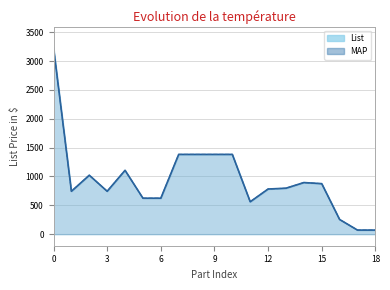

List the series in order of their peak value, lowest first.

List, MAP